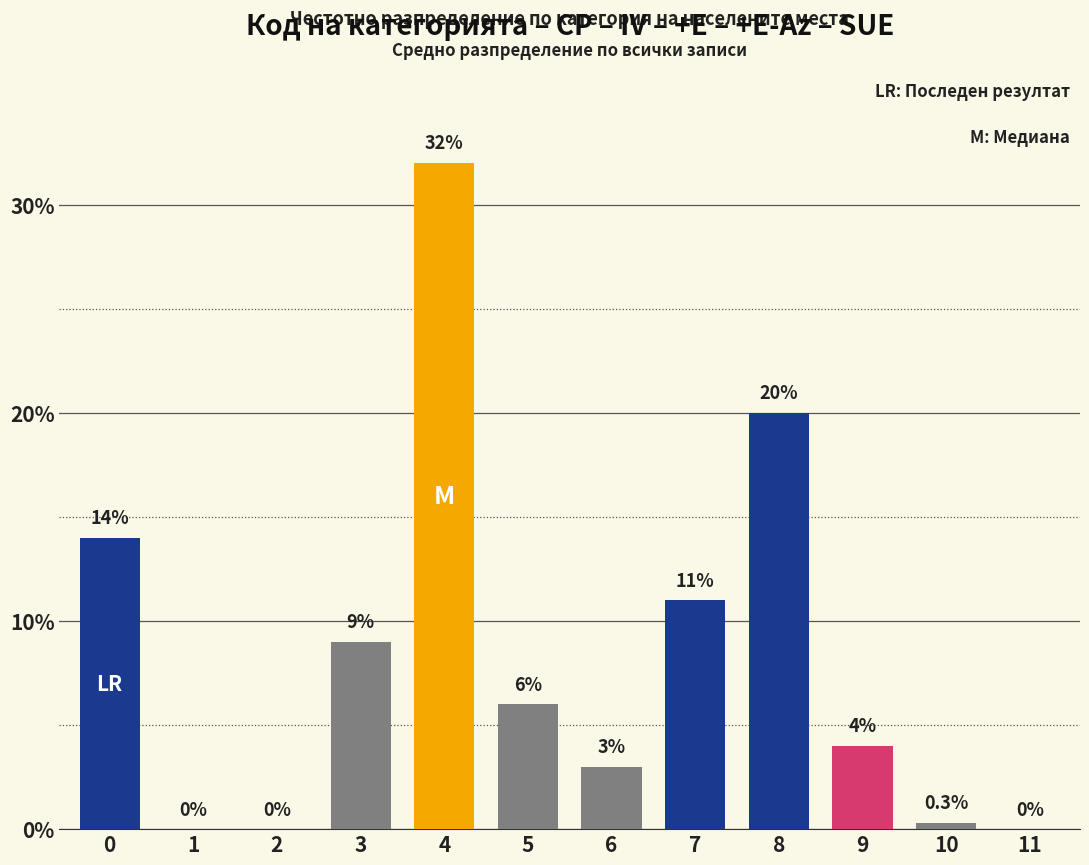

Reading right to left, extract all data points from this chart.

11=0.0	10=0.3	9=4.0	8=20.0	7=11.0	6=3.0	5=6.0	4=32.0	3=9.0	2=0.0	1=0.0	0=14.0